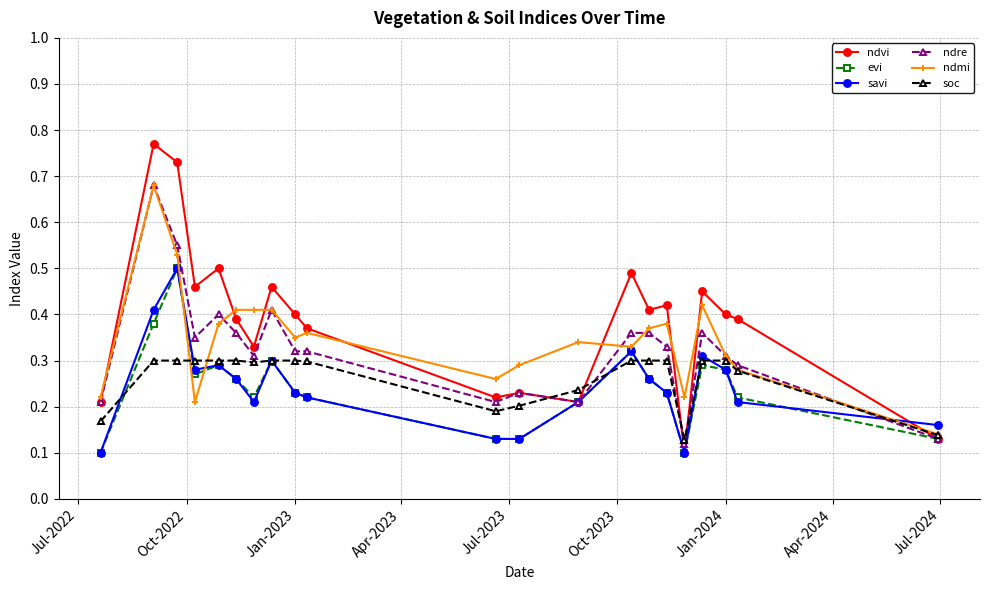

At how many categories does at least one series exceed 0?

21